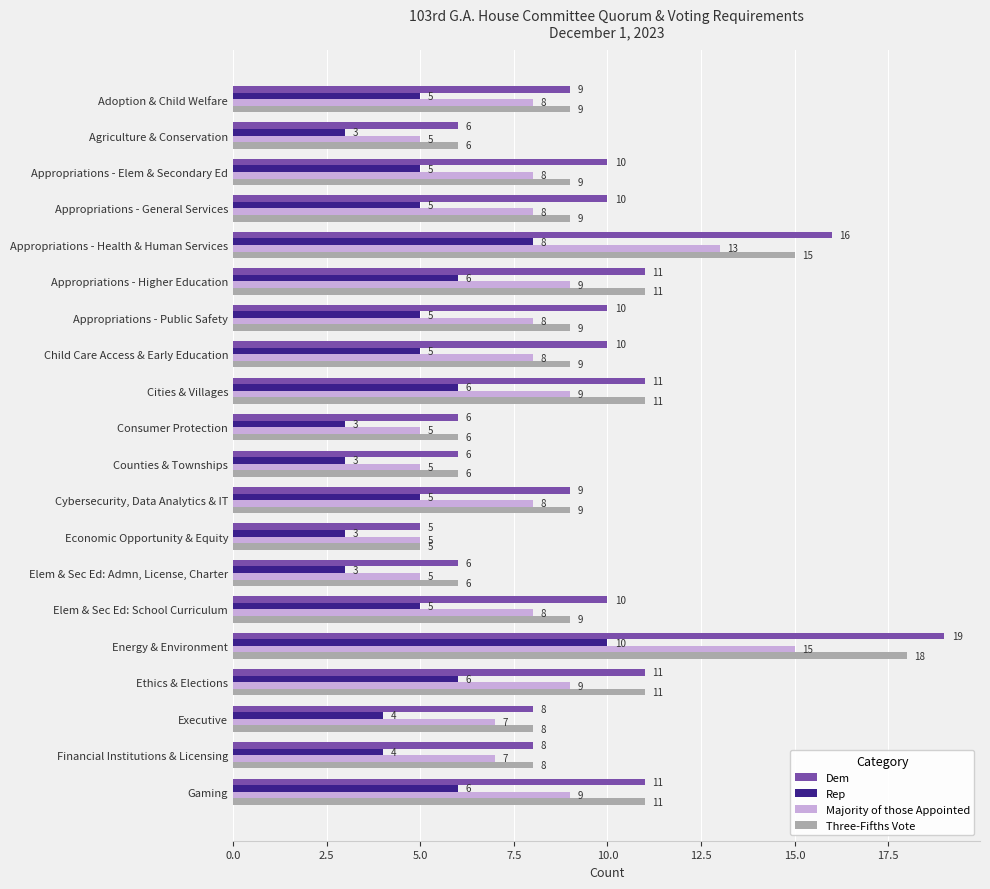

What are all the series names shown in the legend?

Dem, Rep, Majority of those Appointed, Three-Fifths Vote